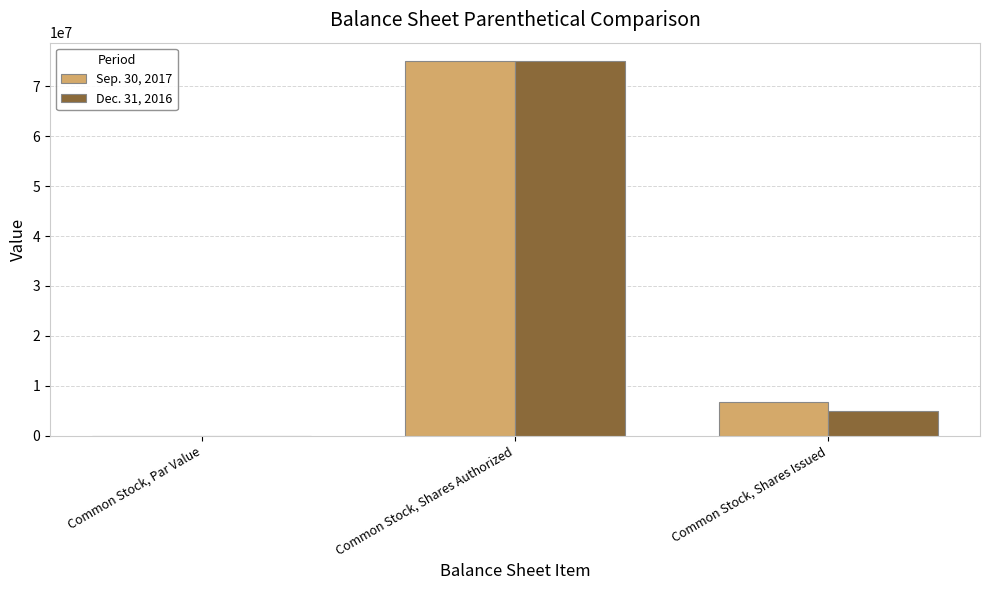

What is the total value across all series at Common Stock, Shares Authorized?

150000000.0